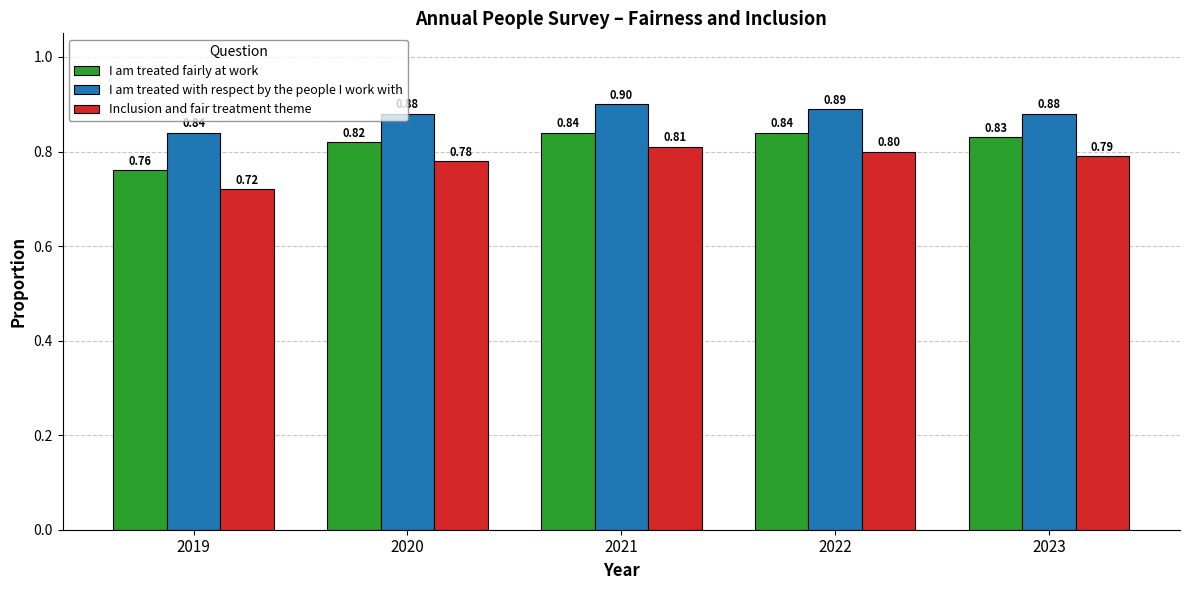

What is the spread (max minus min) of values at 2019?

0.1